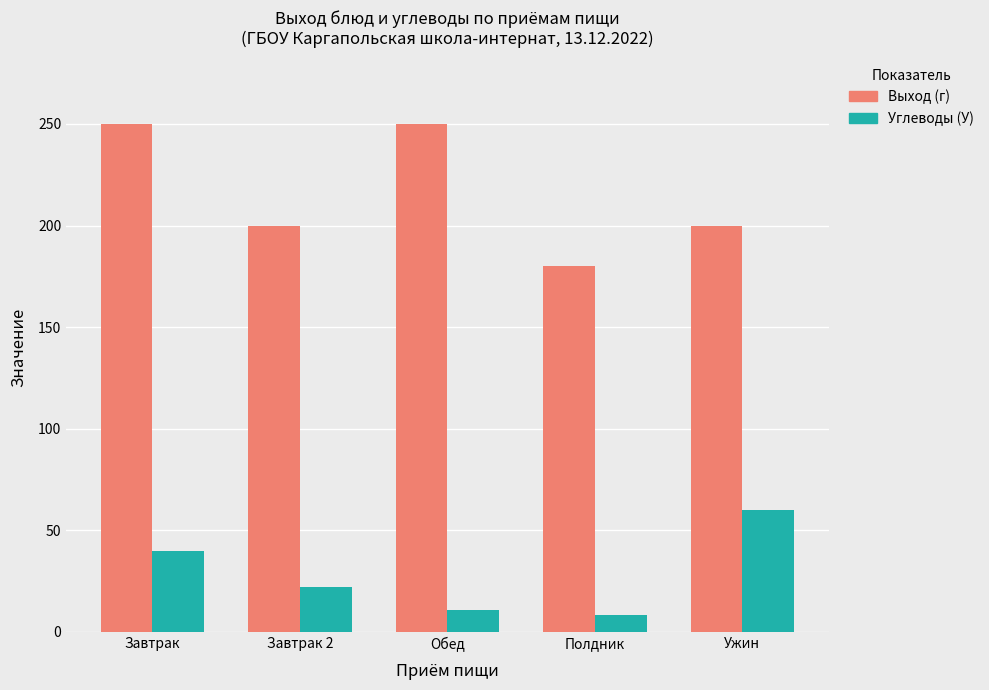

What is the sum of the Выход (г) values at Обед and Завтрак?

500.0